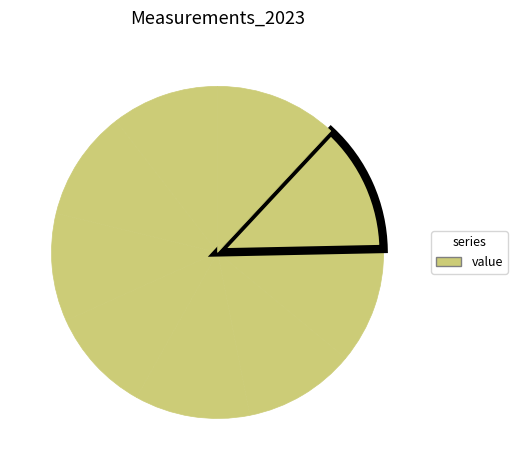

Is there any slice that represents more than half of the pie?

No